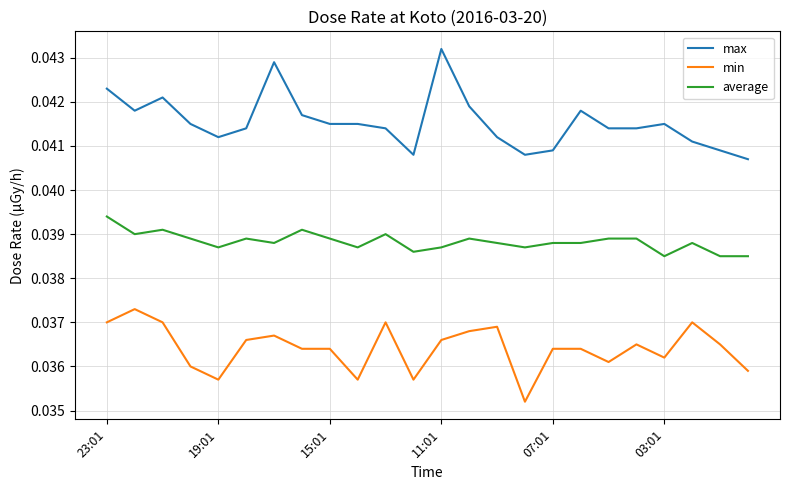

True or false: max and min cross at least once.

False